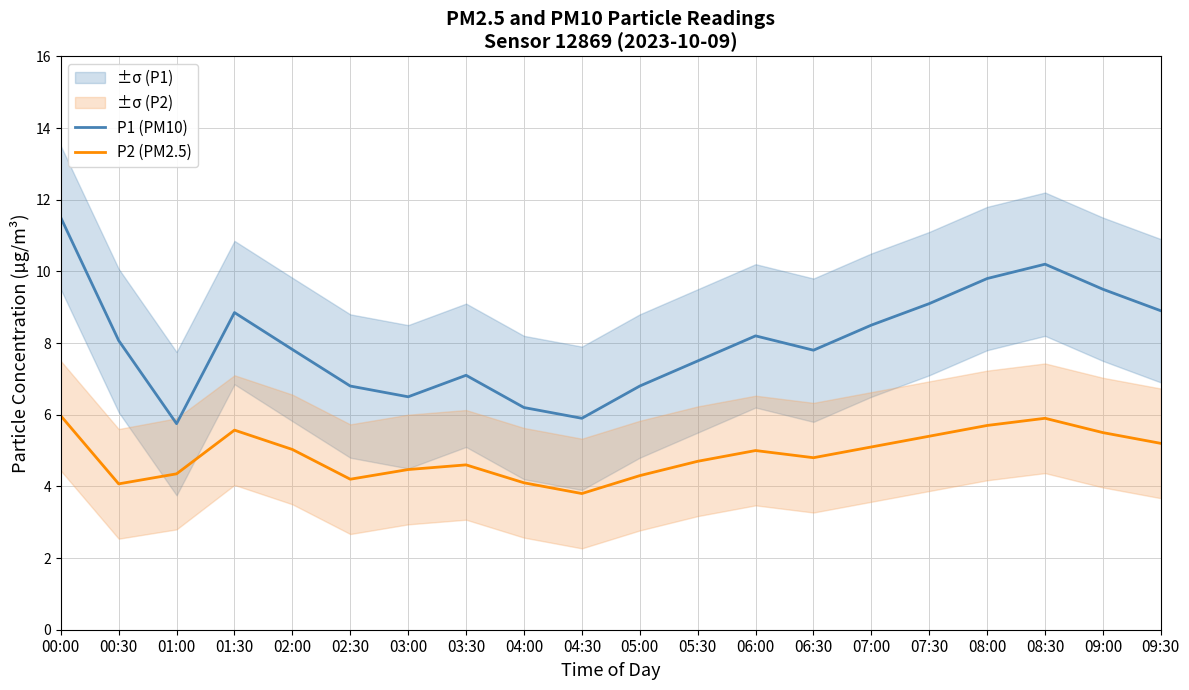

How many interior local peaks does the P2 (PM2.5) series have?

4